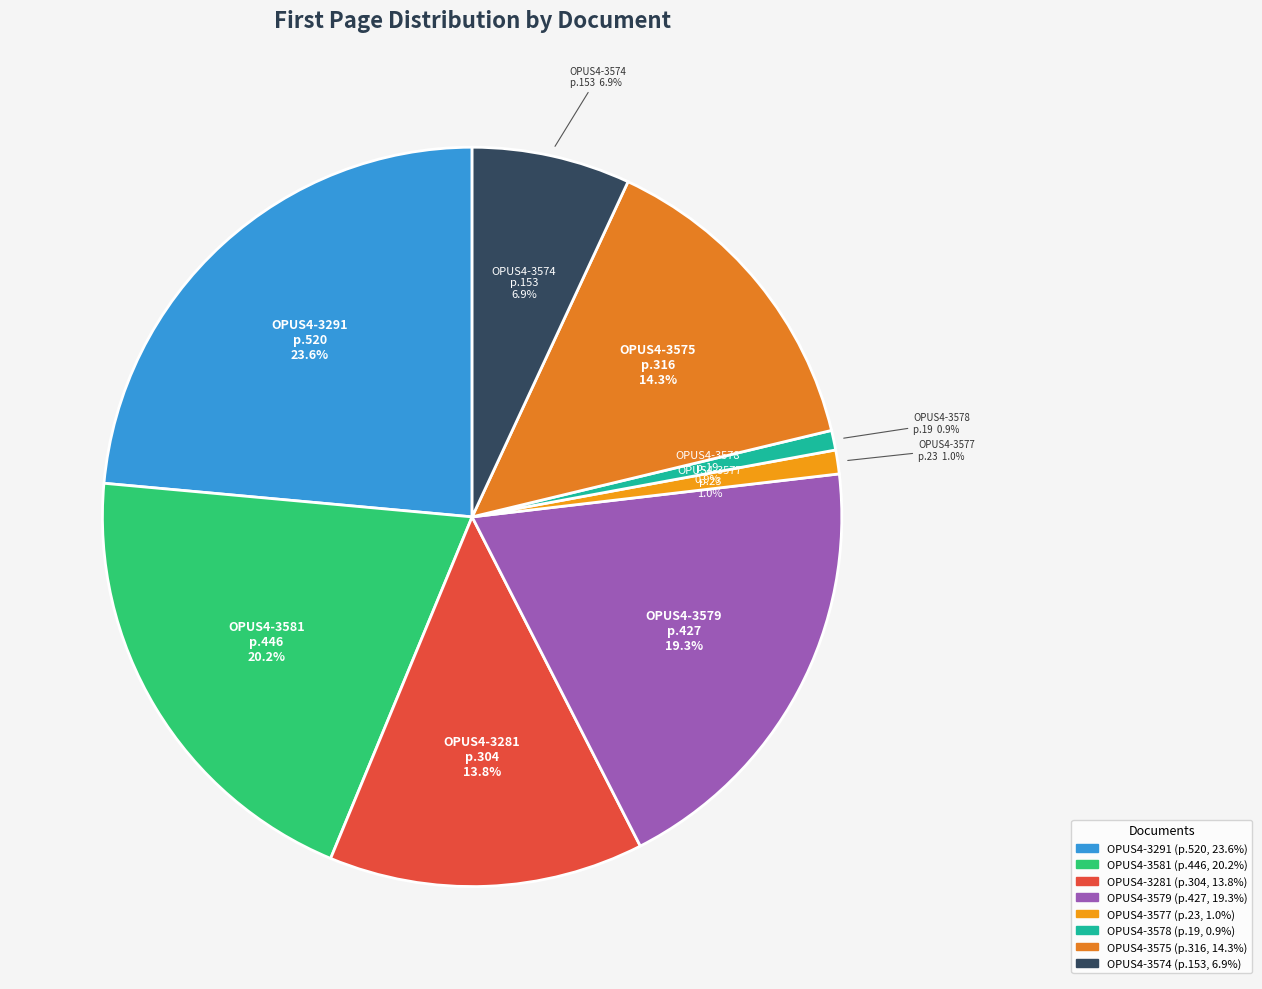

Rank the categories by value from lowest to highest.

OPUS4-3578, OPUS4-3577, OPUS4-3574, OPUS4-3281, OPUS4-3575, OPUS4-3579, OPUS4-3581, OPUS4-3291